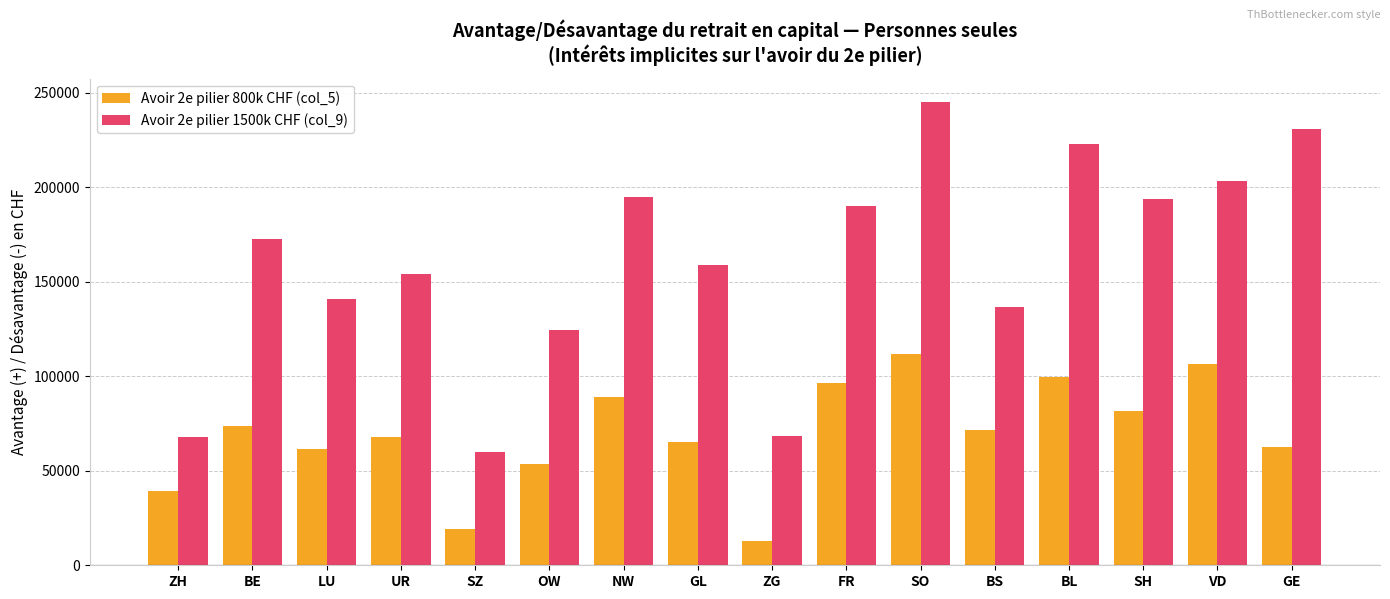

What is the label of the 16th bar from the right?

ZH